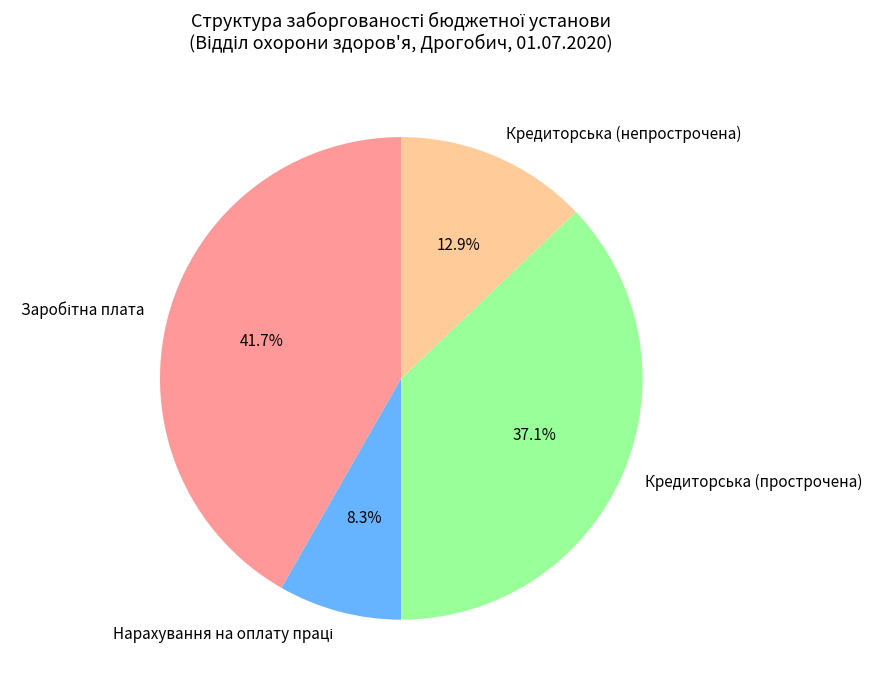

Does any single category account for the majority?

No